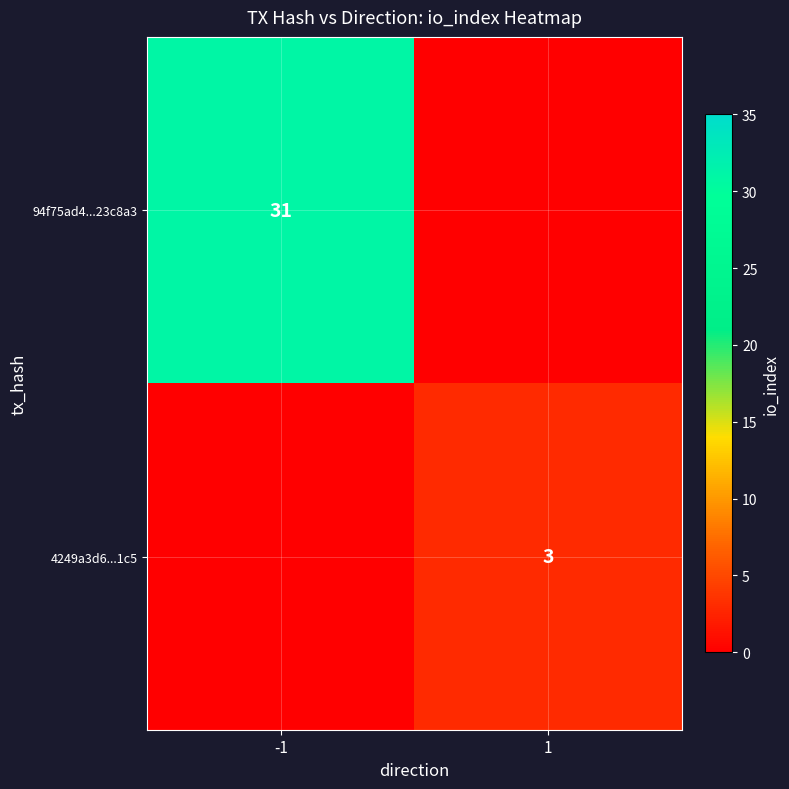

The 94f75ad4...23c8a3 series shows 19 at -1. True or false?

False